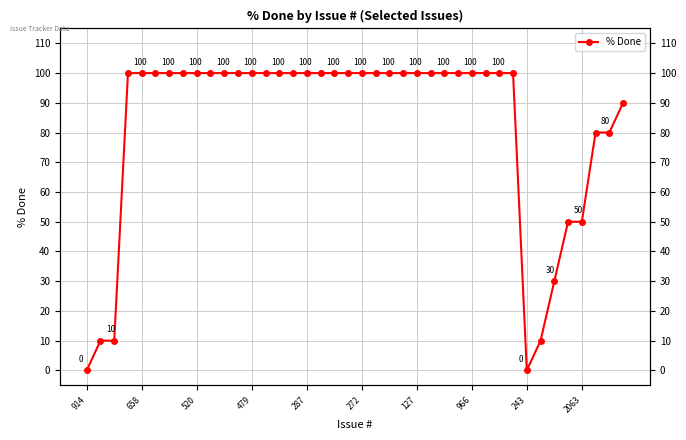

The chart shows a value of 131 at 127. True or false?

False